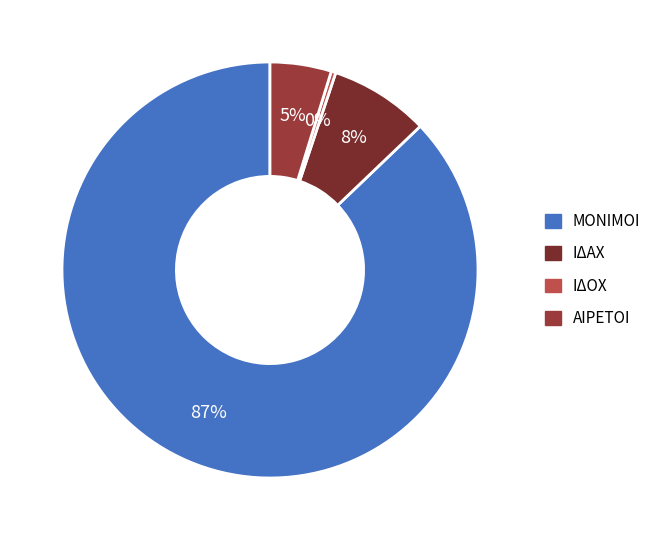

How much of the chart is everything except ΙΔΑΧ?

92.3%